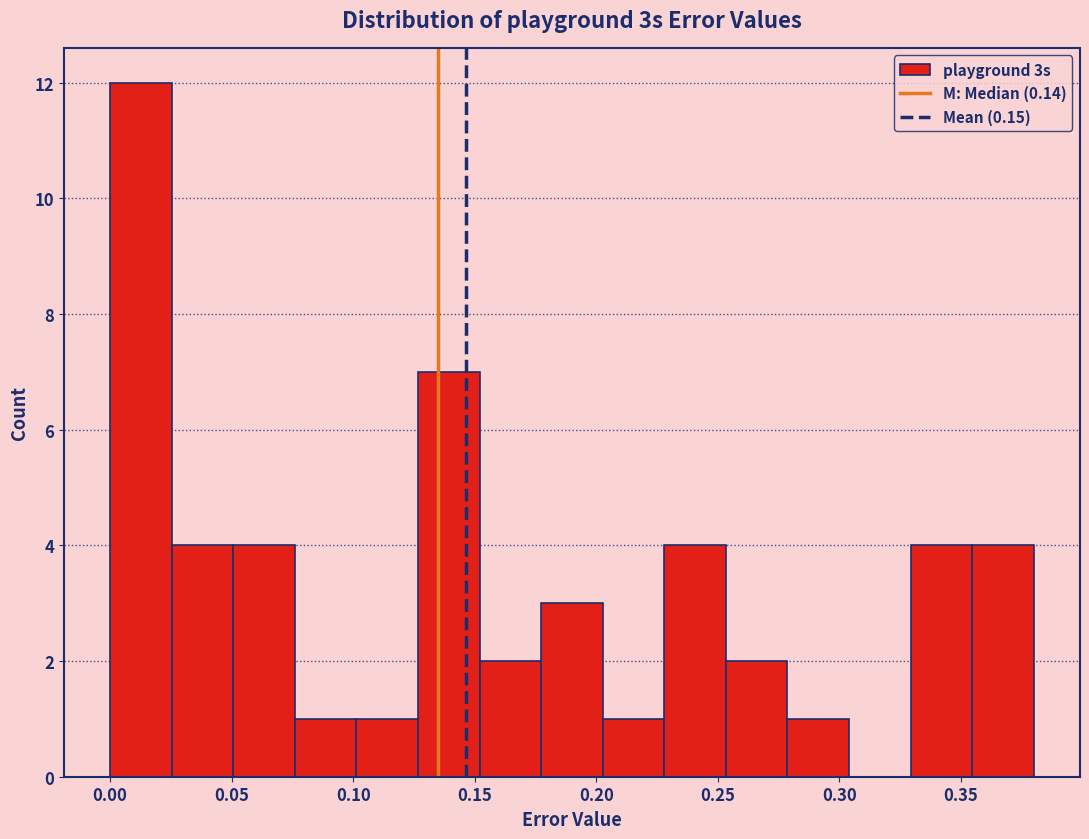

How tall is the bar that spans 0.175 to 0.205 on the x-axis? Neither the bar edges nor the heights are printed on the chart, so give them approximately, as read against the axes.

3